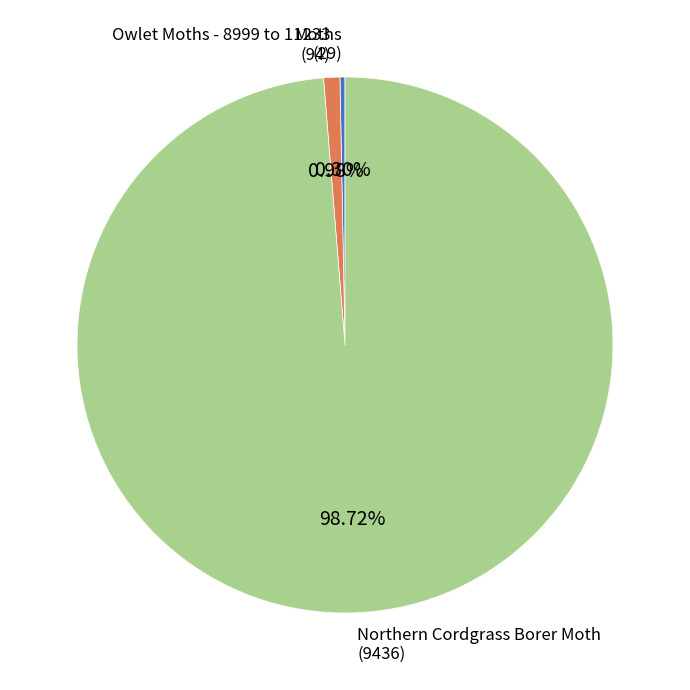

Rank the categories by value from highest to lowest.

Northern Cordgrass Borer Moth, Owlet Moths - 8999 to 11233, Moths